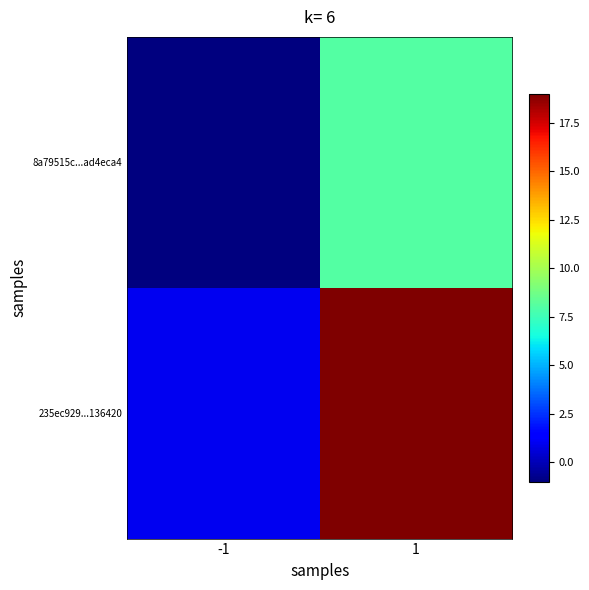

List the series in order of their overall mean, highest first.

235ec929...136420, 8a79515c...ad4eca4